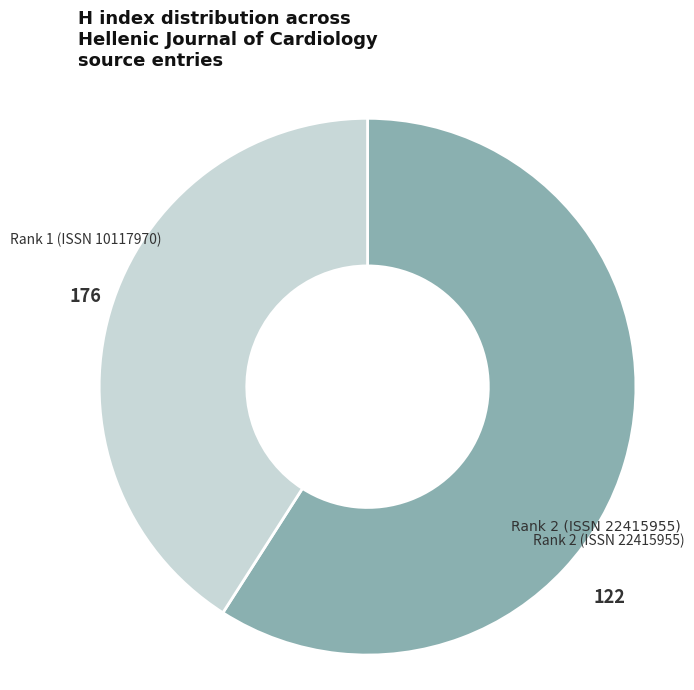

Does any single category account for the majority?

Yes